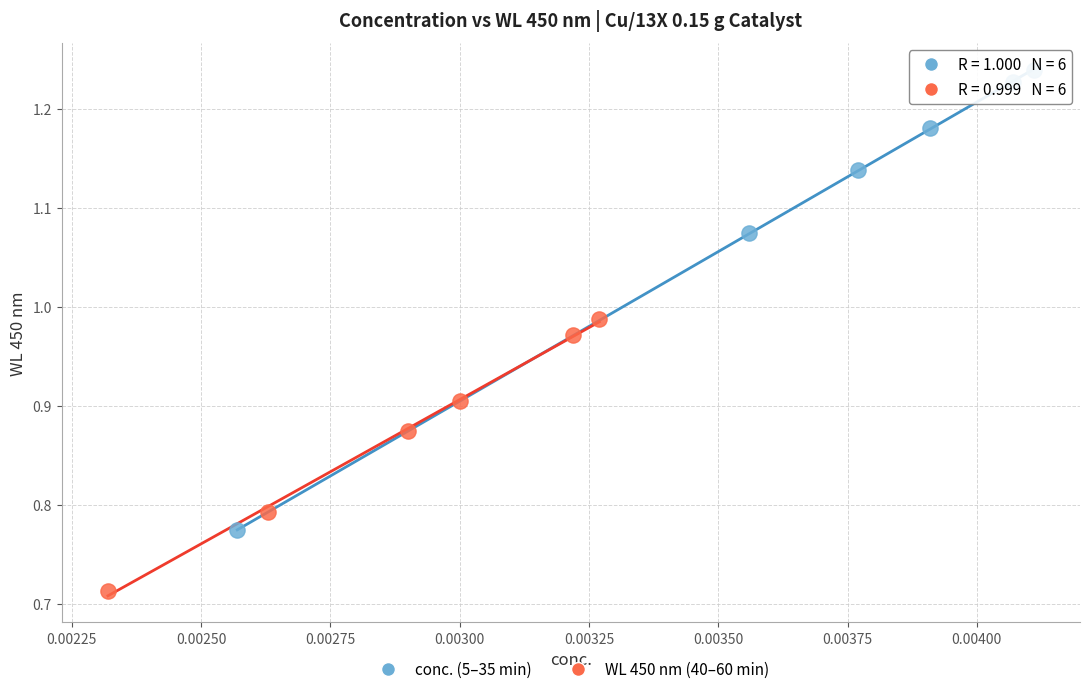

Which series has the widest spread of Y values?

conc. (5–35 min)